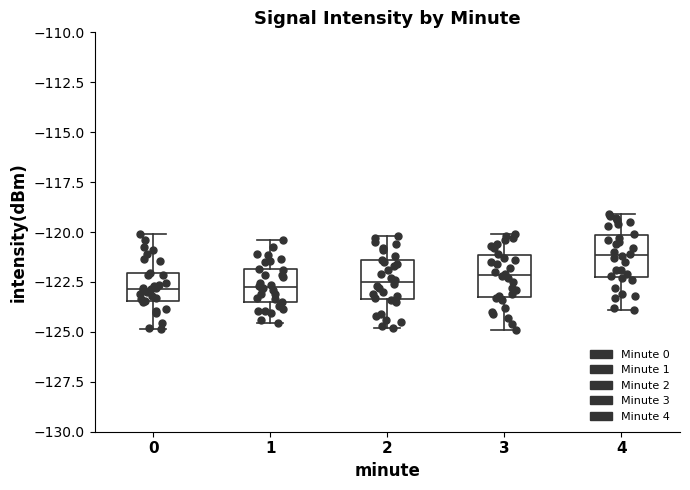

Reading left to right, transcribe this box plot: for each box, give where its median line is, the range the box spans, and where its two whiskers end, as read against the y-axis. The values are not printed on the chart, so give them approximately, as read against the axis.

0: median -123.0, box -123.5 to -122.0, whiskers -125.0 to -120.0
1: median -122.5, box -123.5 to -122.0, whiskers -124.5 to -120.5
2: median -122.5, box -123.5 to -121.5, whiskers -125.0 to -120.0
3: median -122.0, box -123.5 to -121.0, whiskers -125.0 to -120.0
4: median -121.0, box -122.5 to -120.0, whiskers -124.0 to -119.0